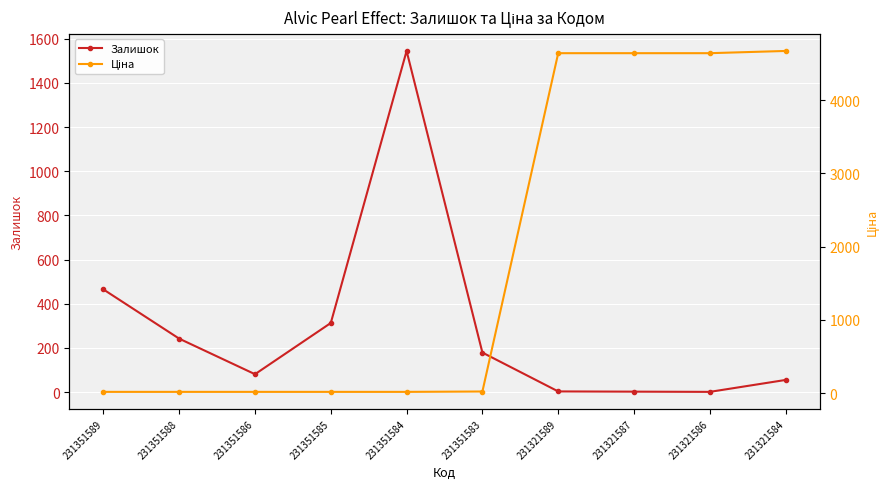

How many lines are shown in the chart?

2